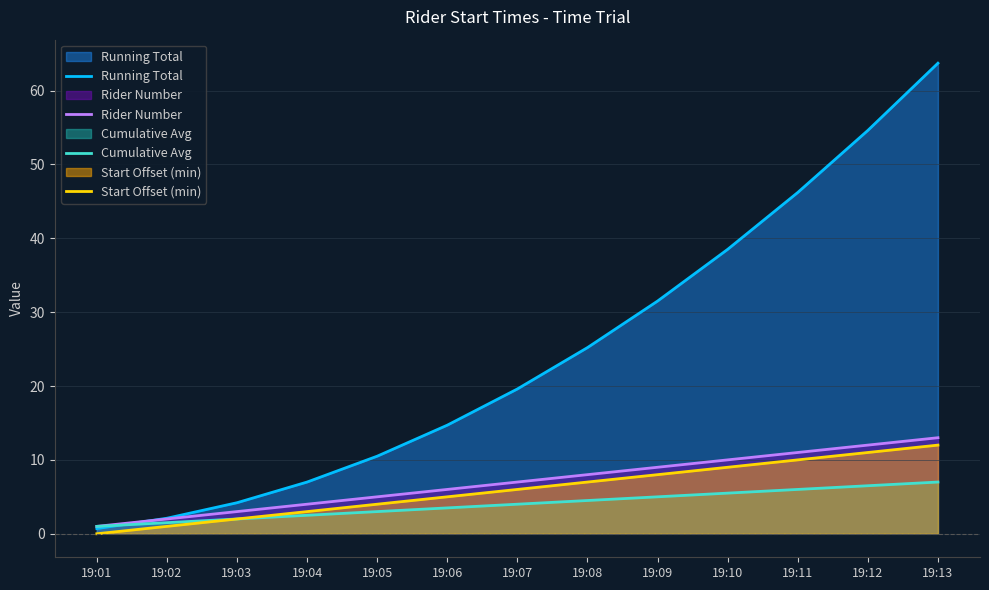

Reading left to right, extract all data points from this chart.

Running Total: 0.7	2.1	4.2	7.0	10.5	14.7	19.6	25.2	31.5	38.5	46.2	54.6	63.7
Rider Number: 1.0	2.0	3.0	4.0	5.0	6.0	7.0	8.0	9.0	10.0	11.0	12.0	13.0
Cumulative Avg: 1.0	1.5	2.0	2.5	3.0	3.5	4.0	4.5	5.0	5.5	6.0	6.5	7.0
Start Offset (min): 0.0	1.0	2.0	3.0	4.0	5.0	6.0	7.0	8.0	9.0	10.0	11.0	12.0